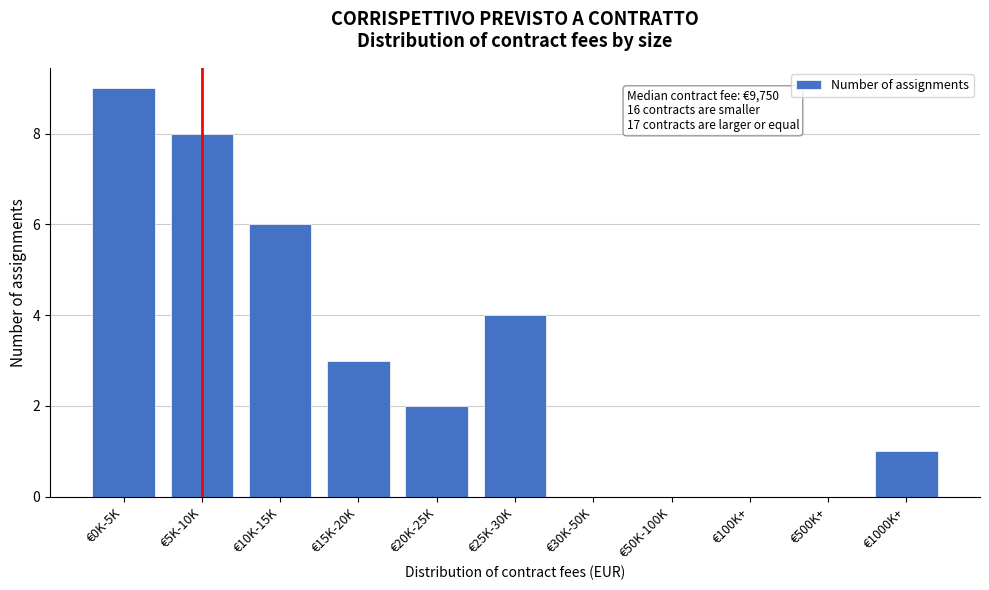

Reading left to right, what are all the values shown in this chart?

€0K-5K=9	€5K-10K=8	€10K-15K=6	€15K-20K=3	€20K-25K=2	€25K-30K=4	€30K-50K=0	€50K-100K=0	€100K+=0	€500K+=0	€1000K+=1